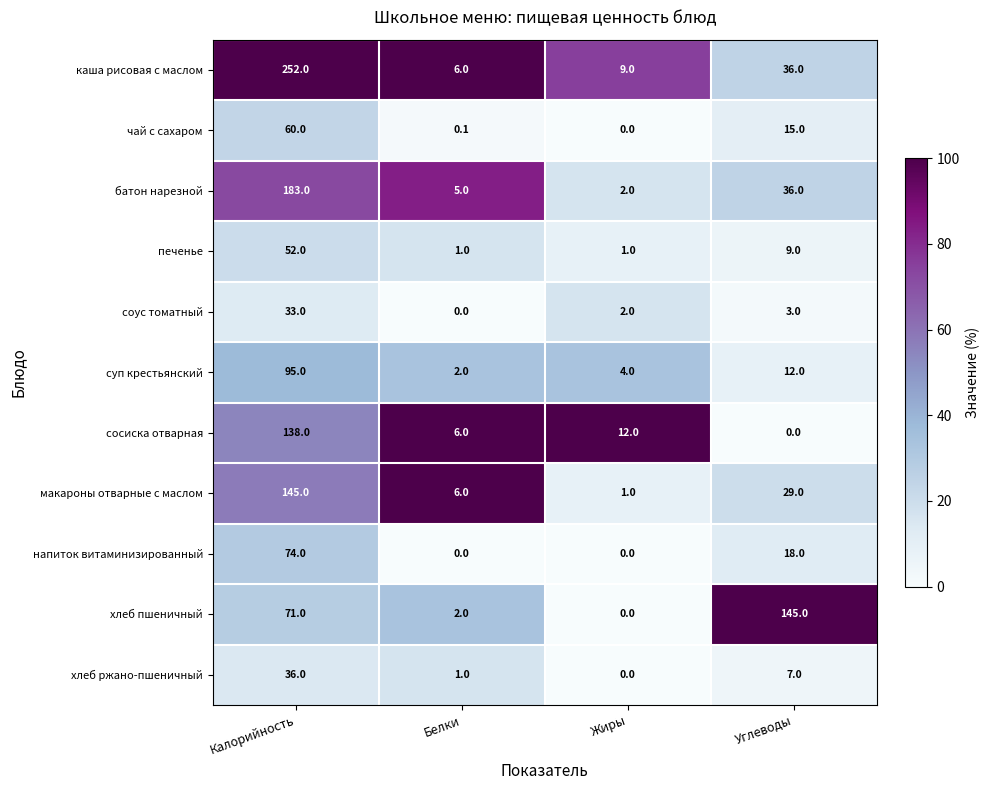

Which category has the highest value in the печенье series?

Калорийность